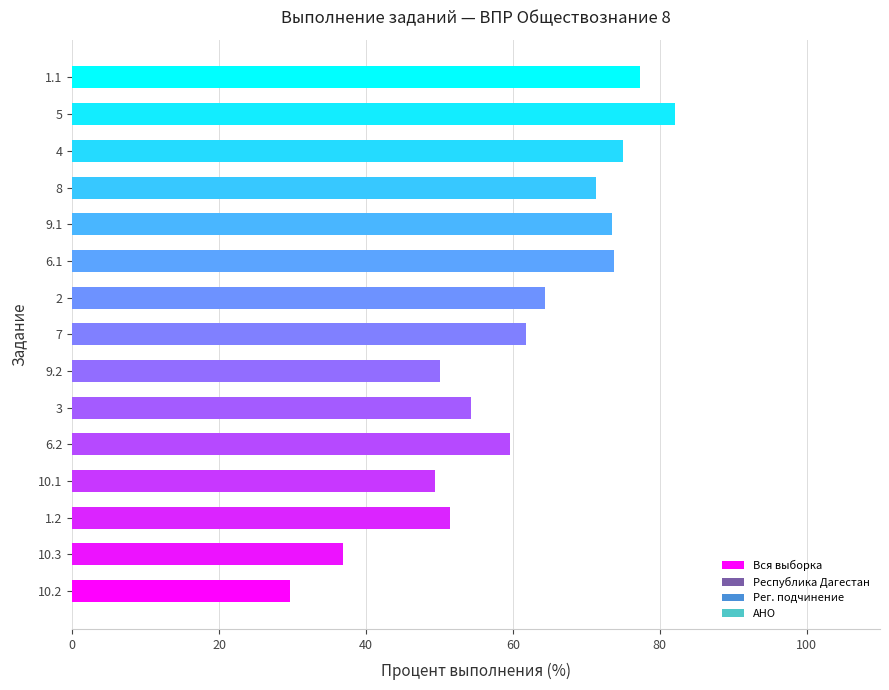

Approximately how many times larger is the value at 9.2 compared to 7?

0.8